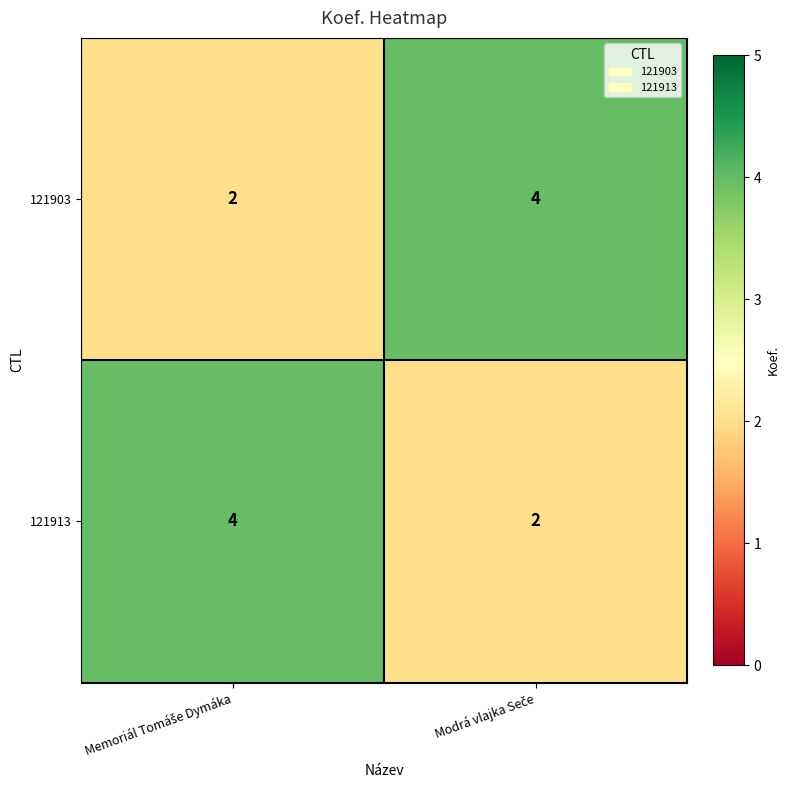

What is the sum of all 121913 values?

6